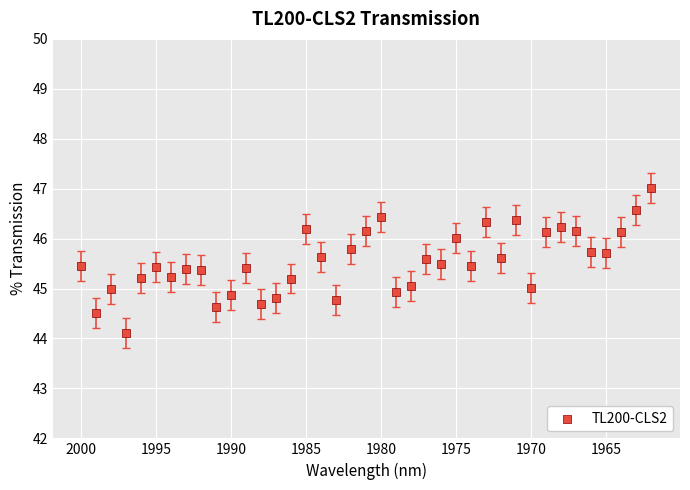

What is the range of Y values (max minus min)?

2.9